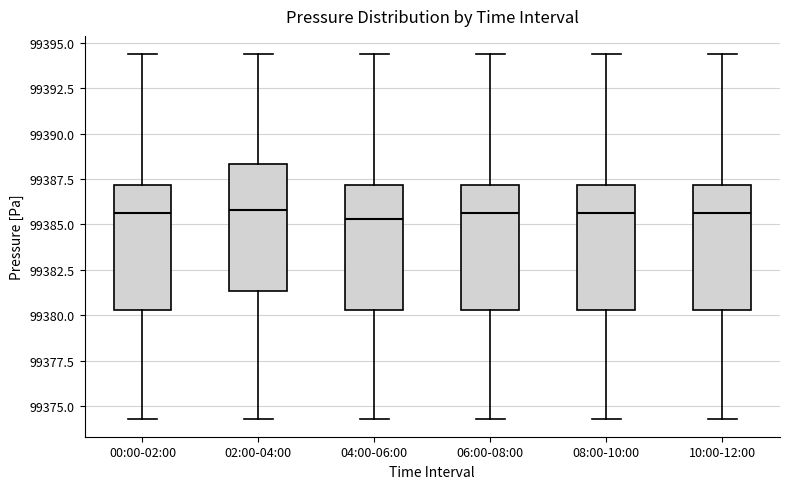

Reading left to right, read every box against the y-axis: the position of its median line, the range the box covers, and the ends of its whiskers. The values are not printed on the chart, so give them approximately, as read against the axis.

00:00-02:00: median 99385.5, box 99380.5 to 99387.0, whiskers 99374.5 to 99394.5
02:00-04:00: median 99386.0, box 99381.5 to 99388.5, whiskers 99374.5 to 99394.5
04:00-06:00: median 99385.5, box 99380.5 to 99387.0, whiskers 99374.5 to 99394.5
06:00-08:00: median 99385.5, box 99380.5 to 99387.0, whiskers 99374.5 to 99394.5
08:00-10:00: median 99385.5, box 99380.5 to 99387.0, whiskers 99374.5 to 99394.5
10:00-12:00: median 99385.5, box 99380.5 to 99387.0, whiskers 99374.5 to 99394.5